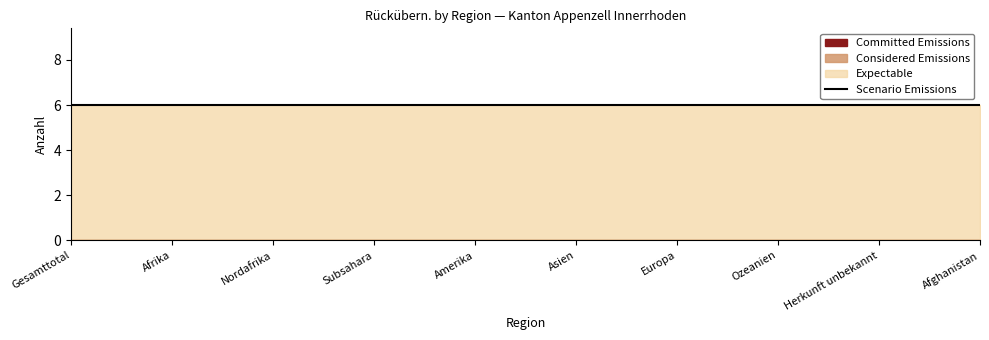

How many lines are shown in the chart?

4